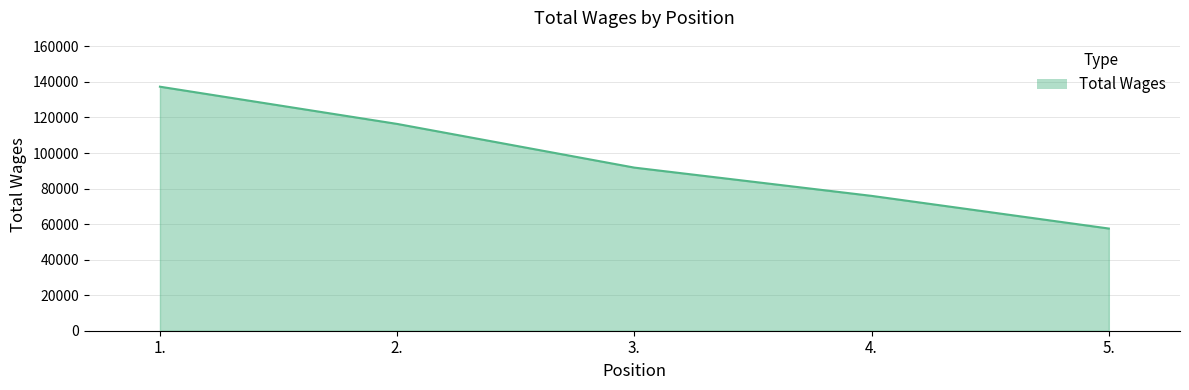

What is the sum of all values?

478863